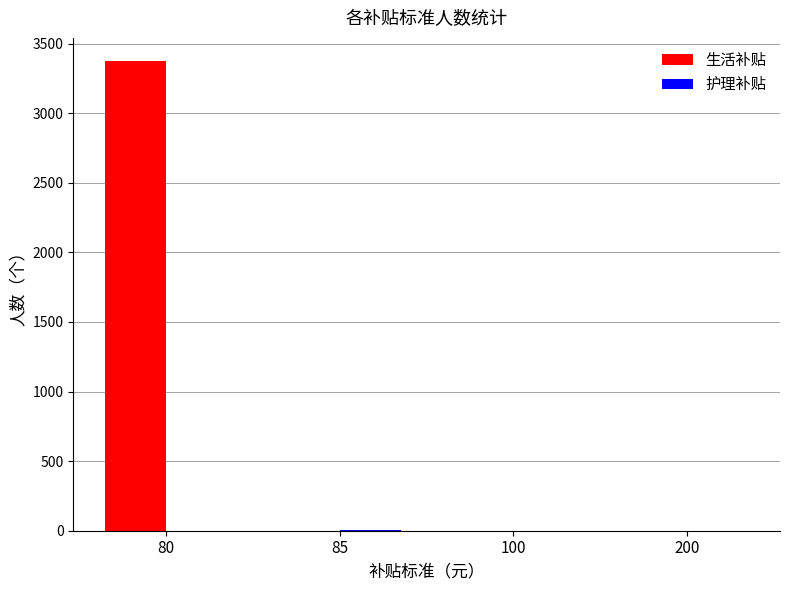

How many groups of bars are there?

4